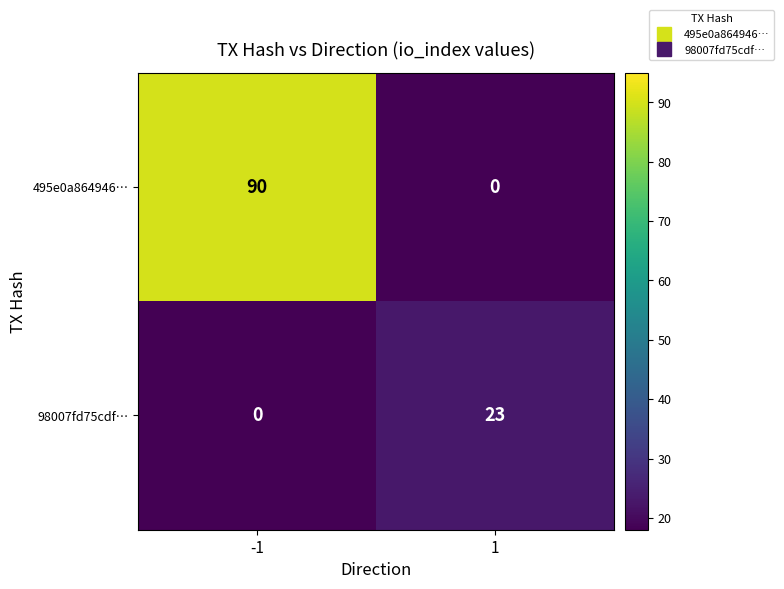

Is it true that 495e0a864946… equals 156 at -1?

False